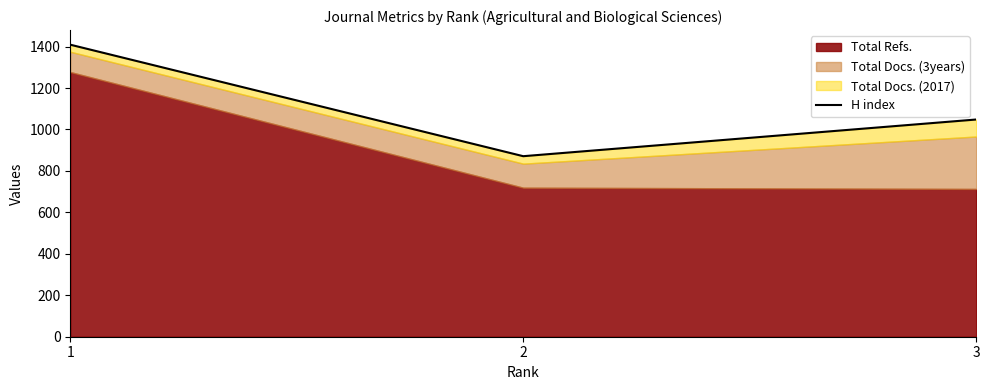

Rank the categories by value from lowest to highest.

2, 3, 1